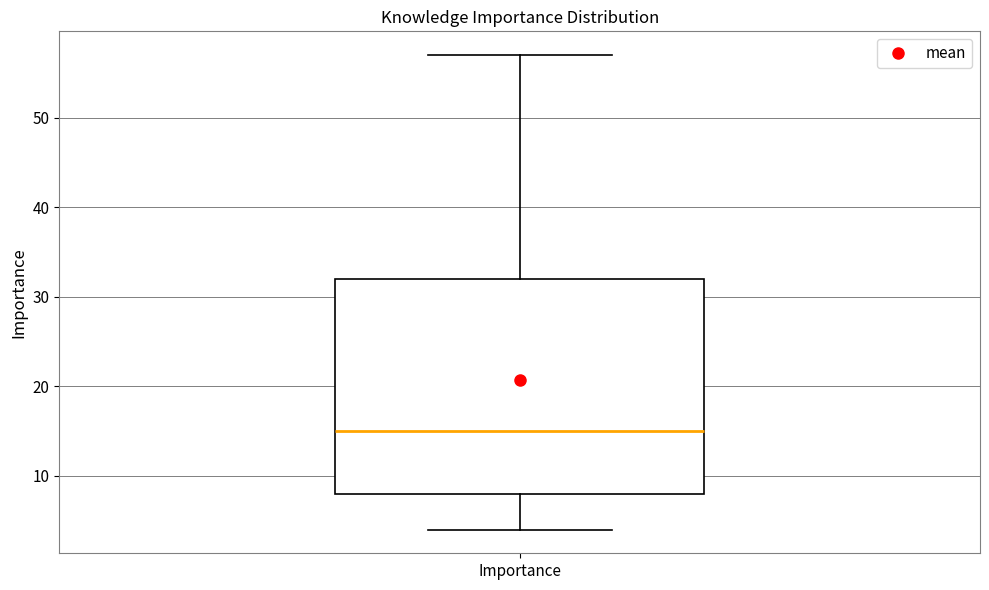

Transcribe this box plot: give where the median line is, the range the box spans, and where the two whiskers end, as read against the y-axis. The values are not printed on the chart, so give them approximately, as read against the axis.

median 15, box 8 to 32, whiskers 4 to 57